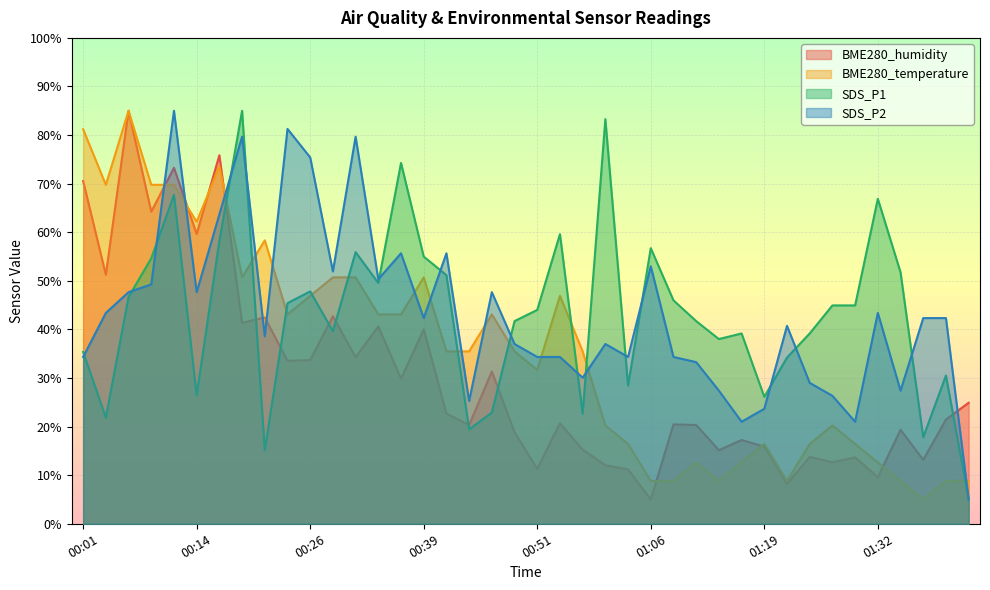

Rank the categories by SDS_P1 value from highest to lowest.

00:19, 00:59, 00:36, 00:11, 01:32, 00:54, 00:16, 01:06, 00:31, 00:39, 00:09, 01:34, 00:41, 00:34, 00:26, 00:06, 01:09, 00:24, 01:27, 01:29, 00:51, 00:49, 01:12, 00:29, 01:17, 01:24, 01:14, 00:01, 01:22, 01:39, 01:01, 00:14, 01:19, 00:46, 00:56, 00:04, 00:44, 01:37, 00:21, 01:42